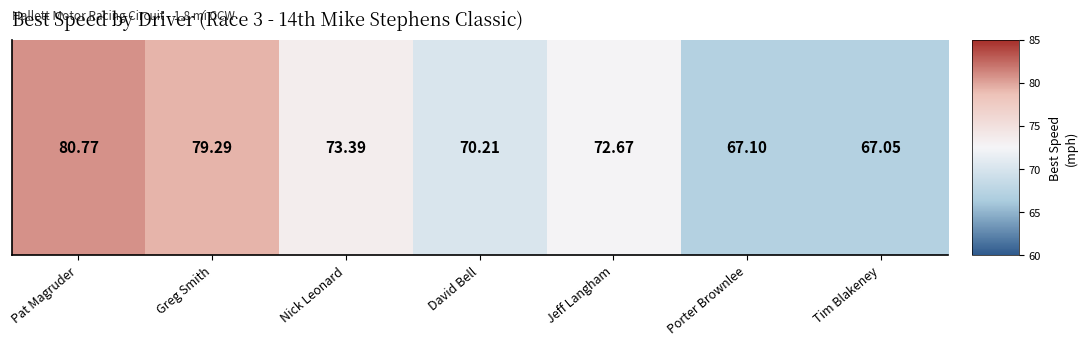

At which category does the chart reach its minimum across all series?

Tim Blakeney